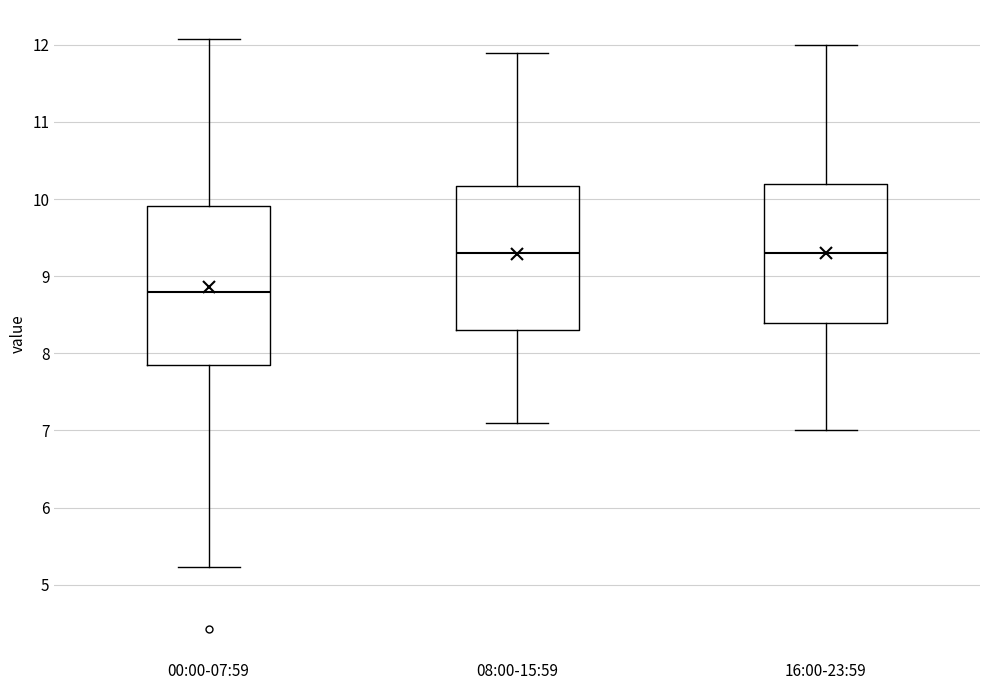

Where does the upper whisker of the box for 00:00-07:59 end on the y-axis? The values are not printed on the chart, so give them approximately, as read against the axis.

12.1